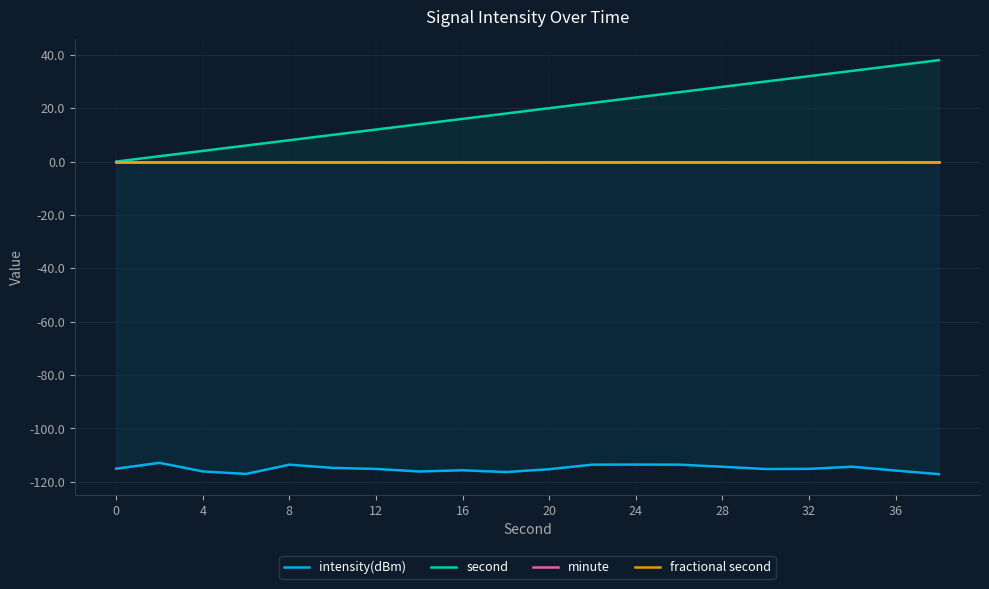

True or false: intensity(dBm) and fractional second intersect in this chart.

False